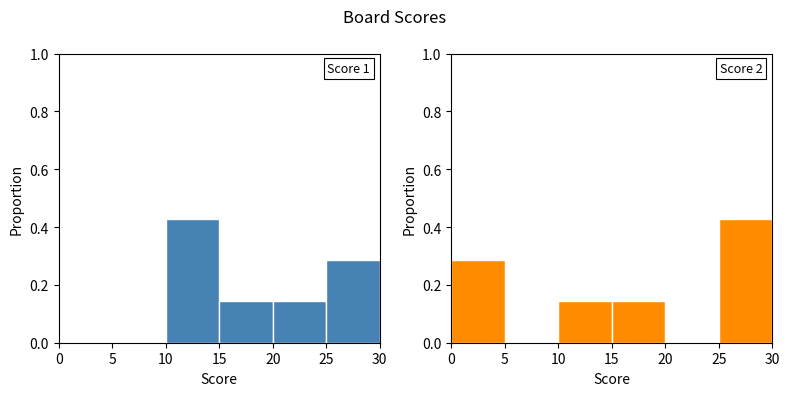

At which category is the sum across all series the highest?

25